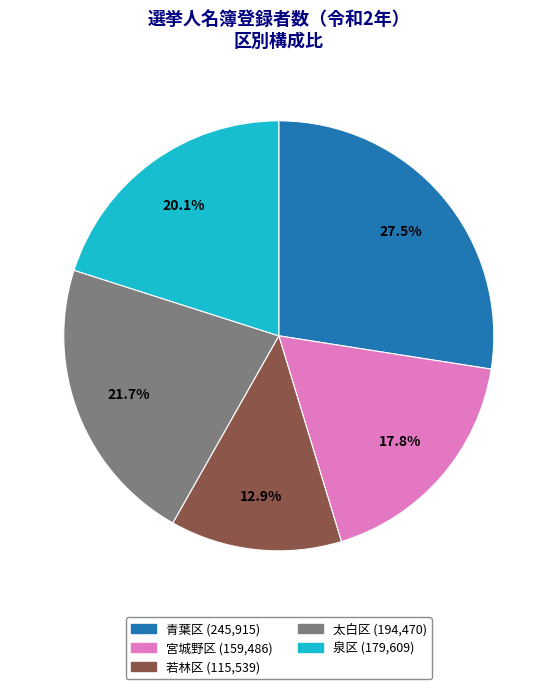

To the nearest percent, what portion does 太白区 represent?

22%